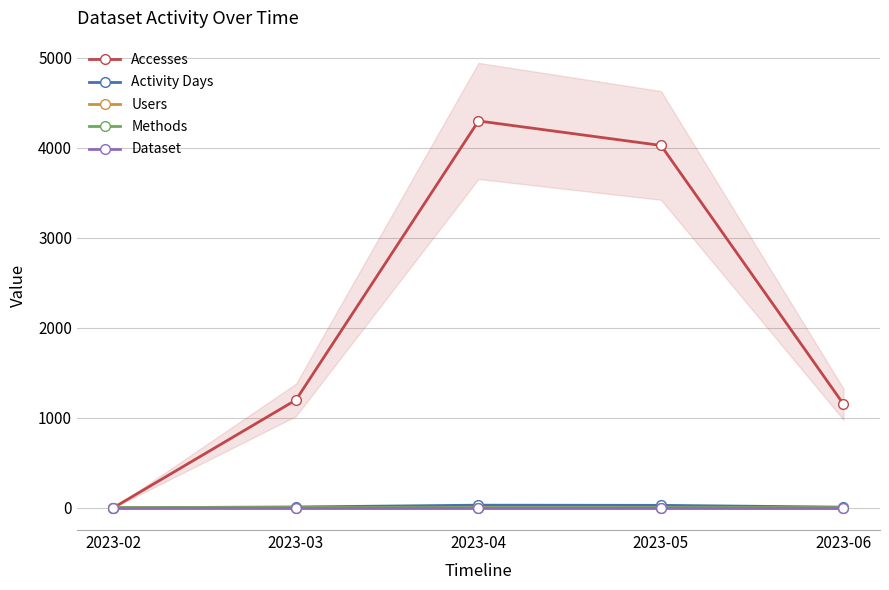

True or false: Dataset and Accesses intersect in this chart.

False